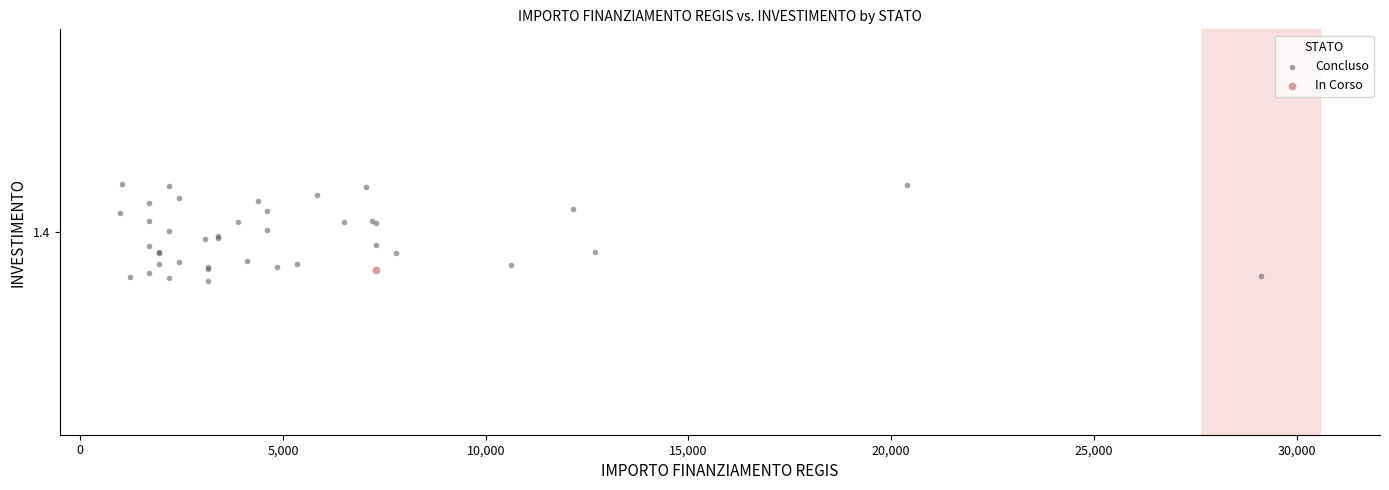

What are all the series names shown in the legend?

Concluso, In Corso